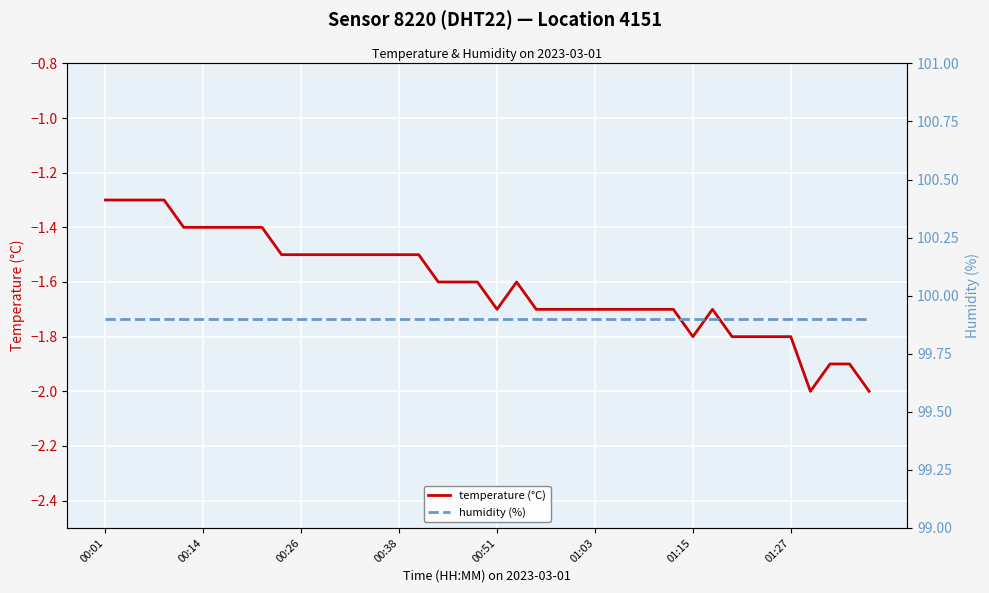

True or false: temperature (°C) has a value of -0.6 at 01:03.

False